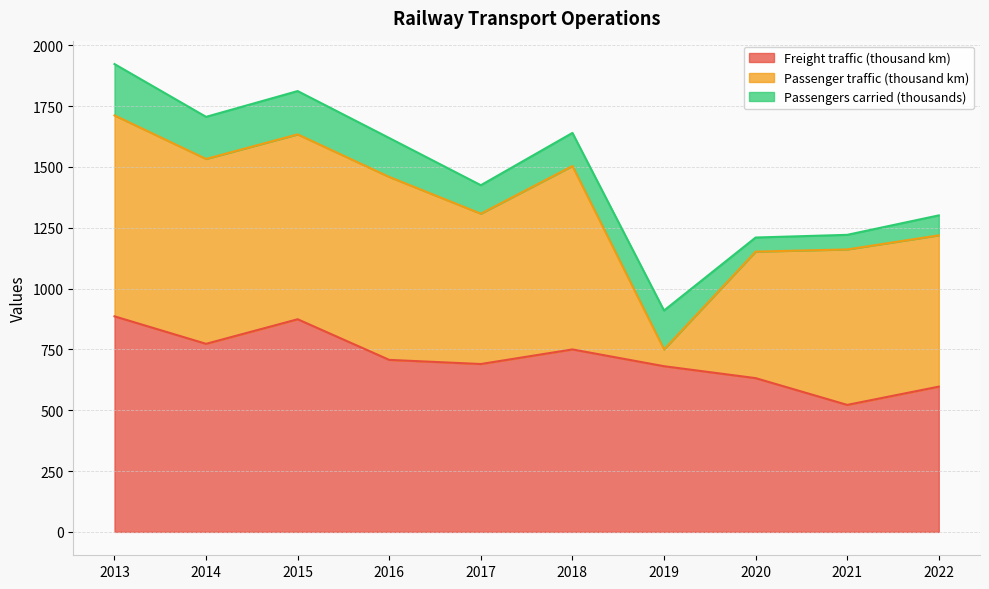

At how many categories does at least one series exceed 218?

10